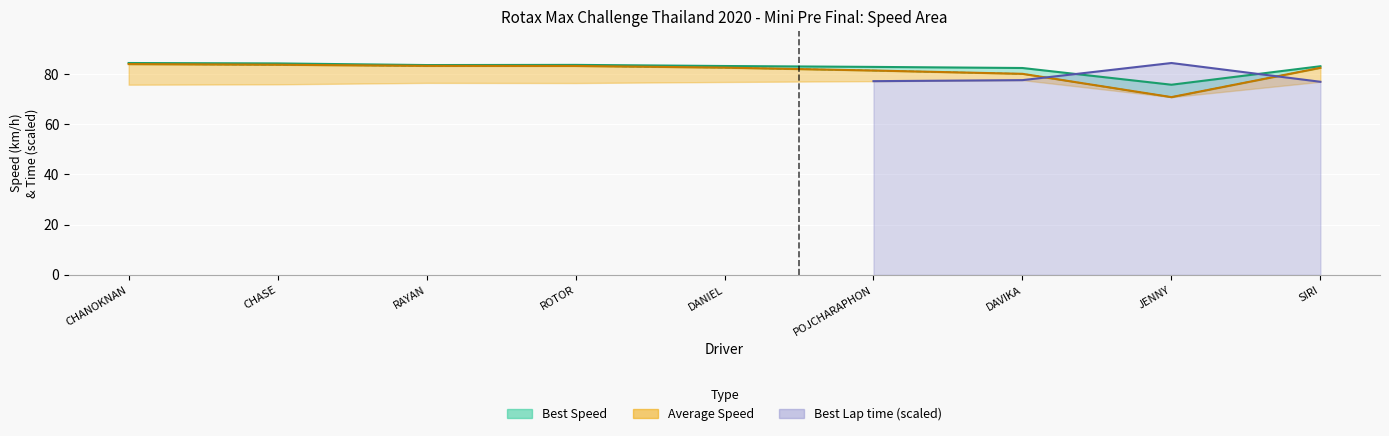

What is the spread (max minus min) of values at CHANOKNAN?

0.4